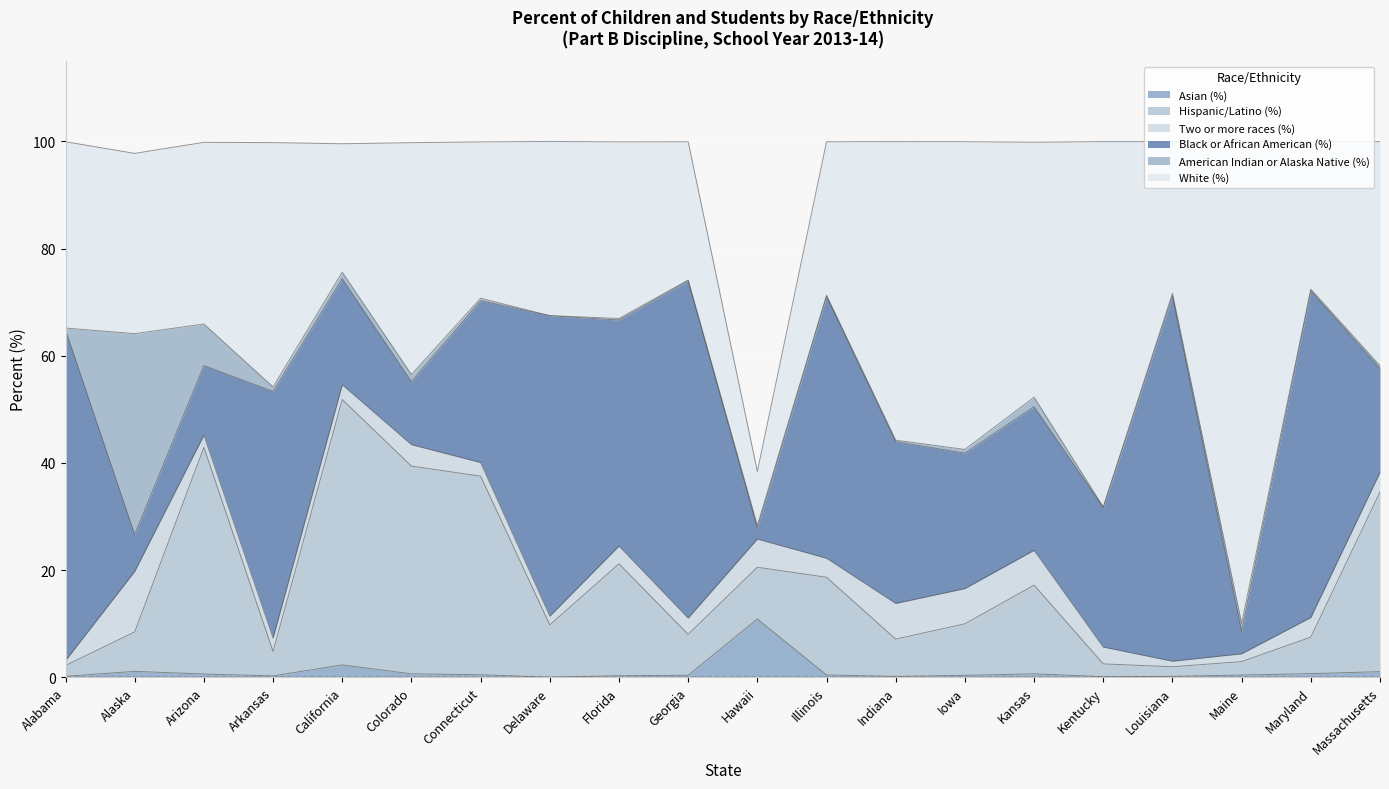

At which category is the sum across all series the highest?

Delaware